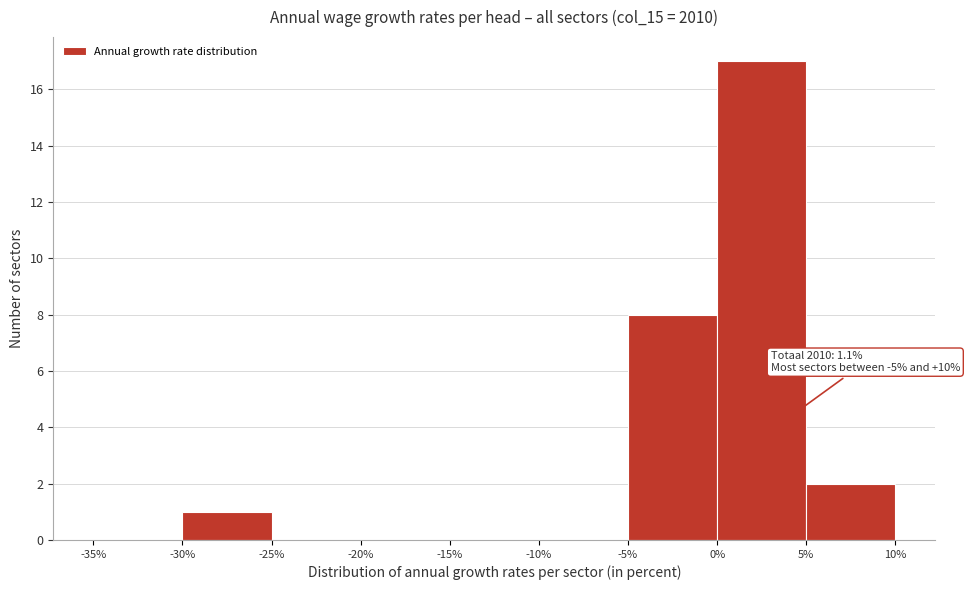

Which range on the x-axis has the tallest bar?

0% to 5%